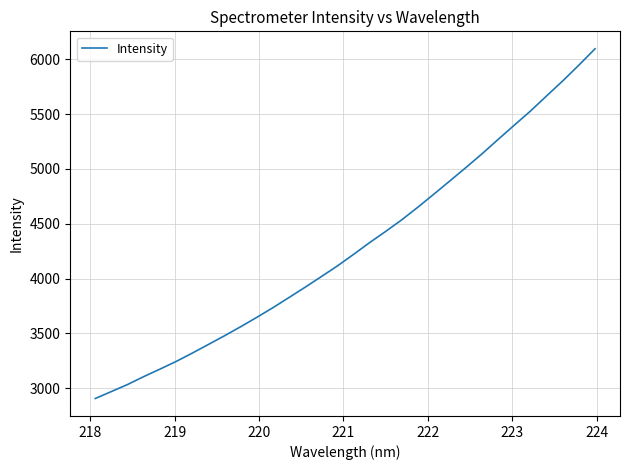

True or false: there are more than 0 points higher than both neighbors.

False